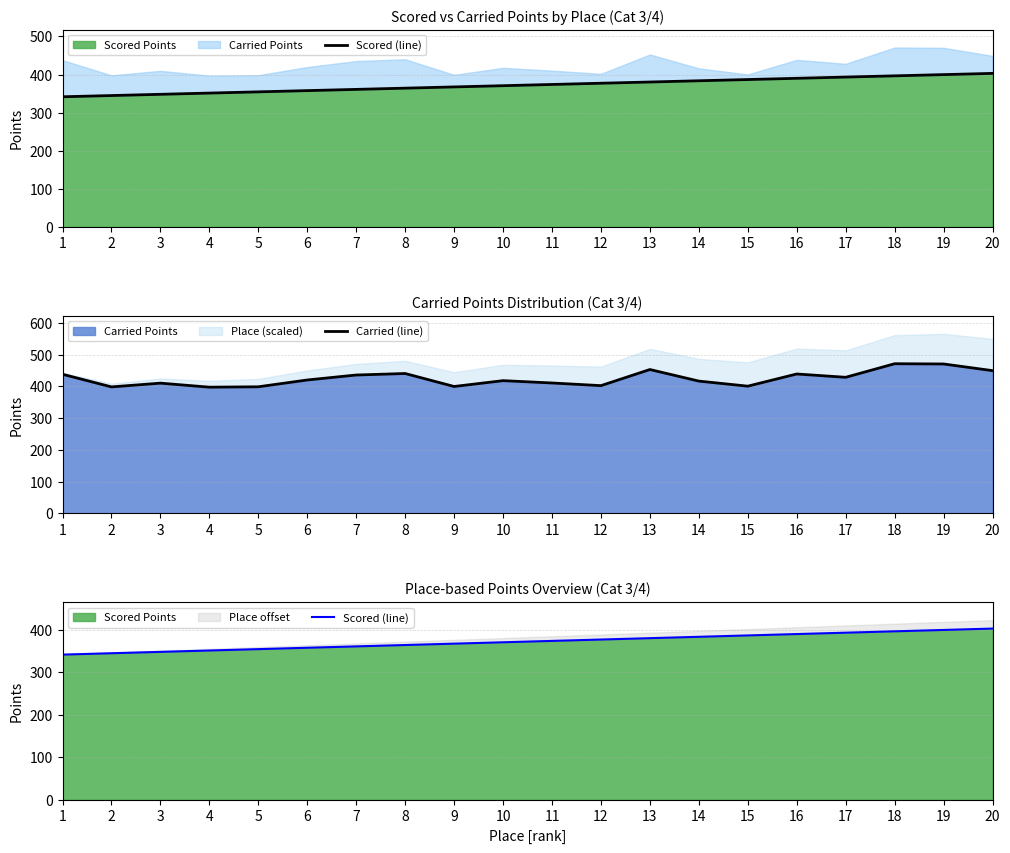

Reading left to right, what are all the values shown in this chart?

Scored (line): 341.8	345.0	348.2	351.5	354.7	357.9	361.2	364.4	367.6	370.9	374.1	377.3	380.6	383.8	387.0	390.3	393.5	396.7	399.9	403.2
Carried (line): 437.9	398.0	409.9	397.2	398.4	419.9	435.5	440.2	399.4	417.7	410.4	402.0	452.8	416.3	400.4	438.7	428.3	471.0	470.2	449.2